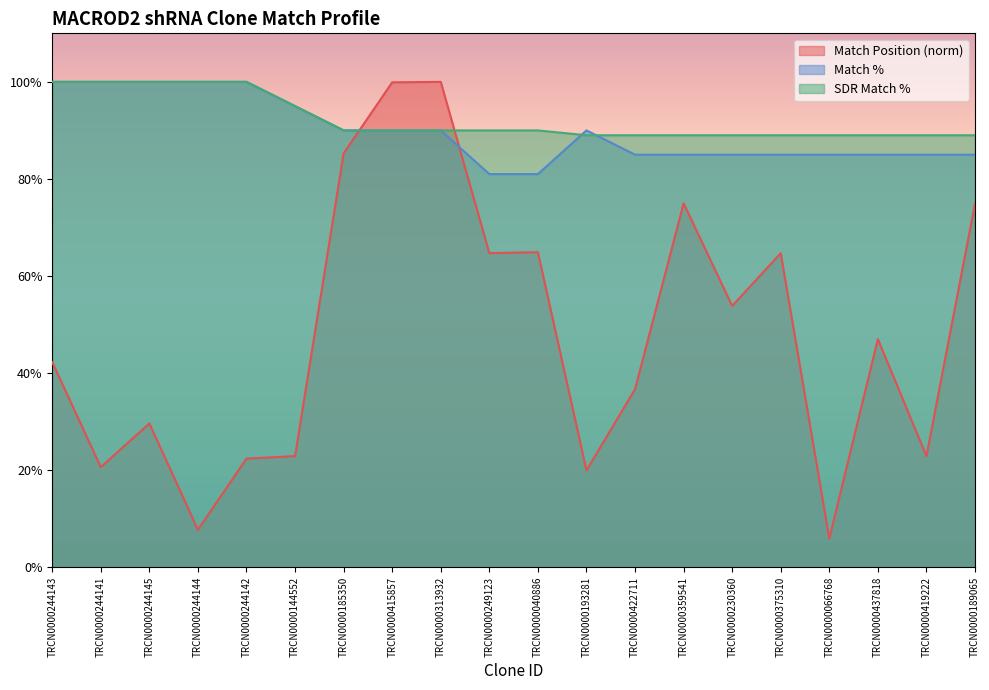

Which has a higher value, TRCN0000313932 or TRCN0000422711?

TRCN0000313932